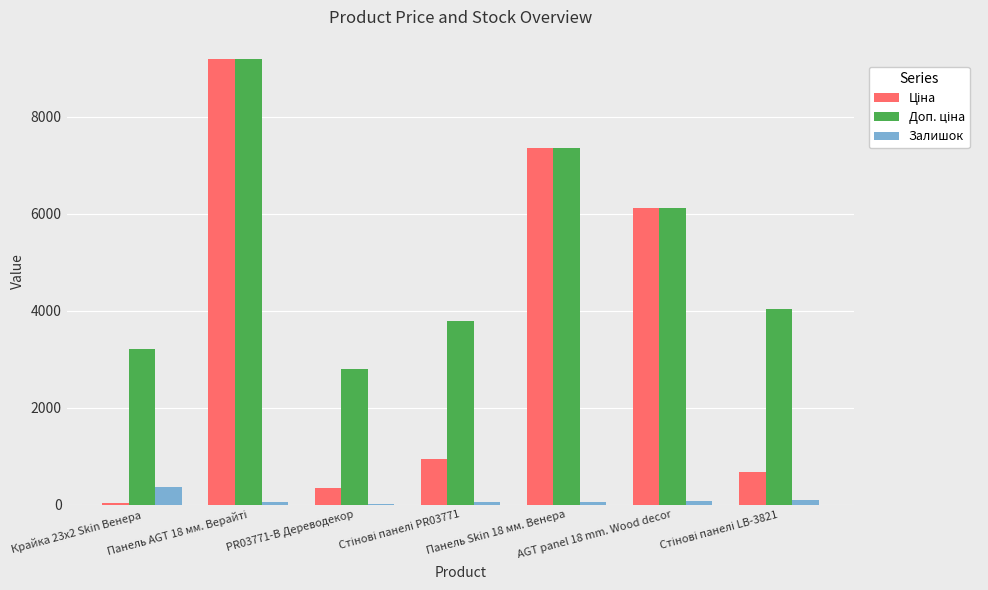

Which series changed the most between Панель Skin 18 мм. Венера and AGT panel 18 mm. Wood decor?

Ціна